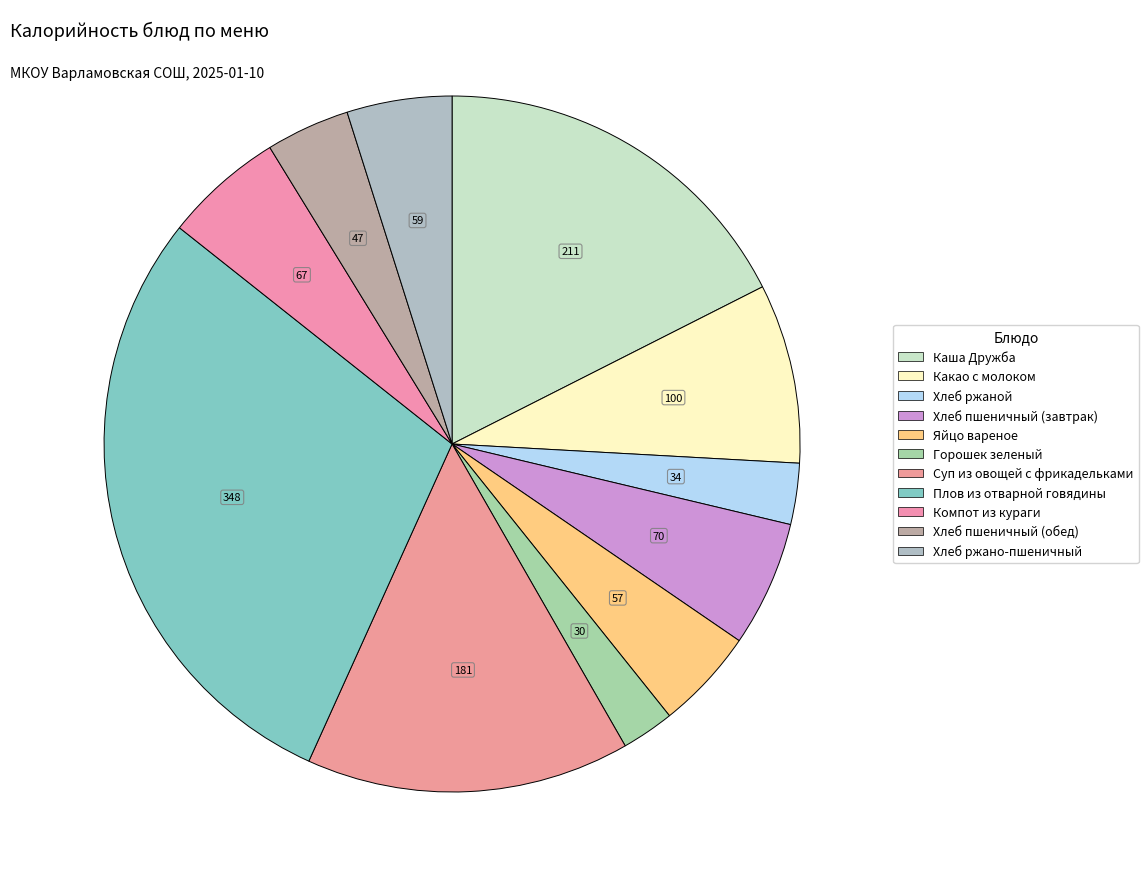

Approximately how many times larger is the value at Горошек зеленый compared to Плов из отварной говядины?

0.1